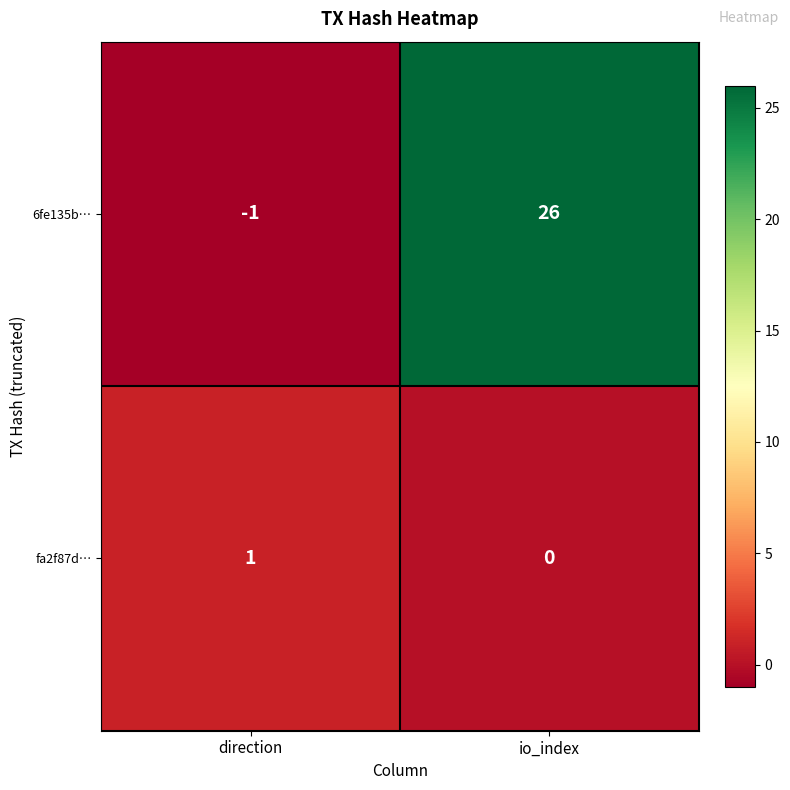

Read the 6fe135b… value at io_index, to the nearest 5.

25